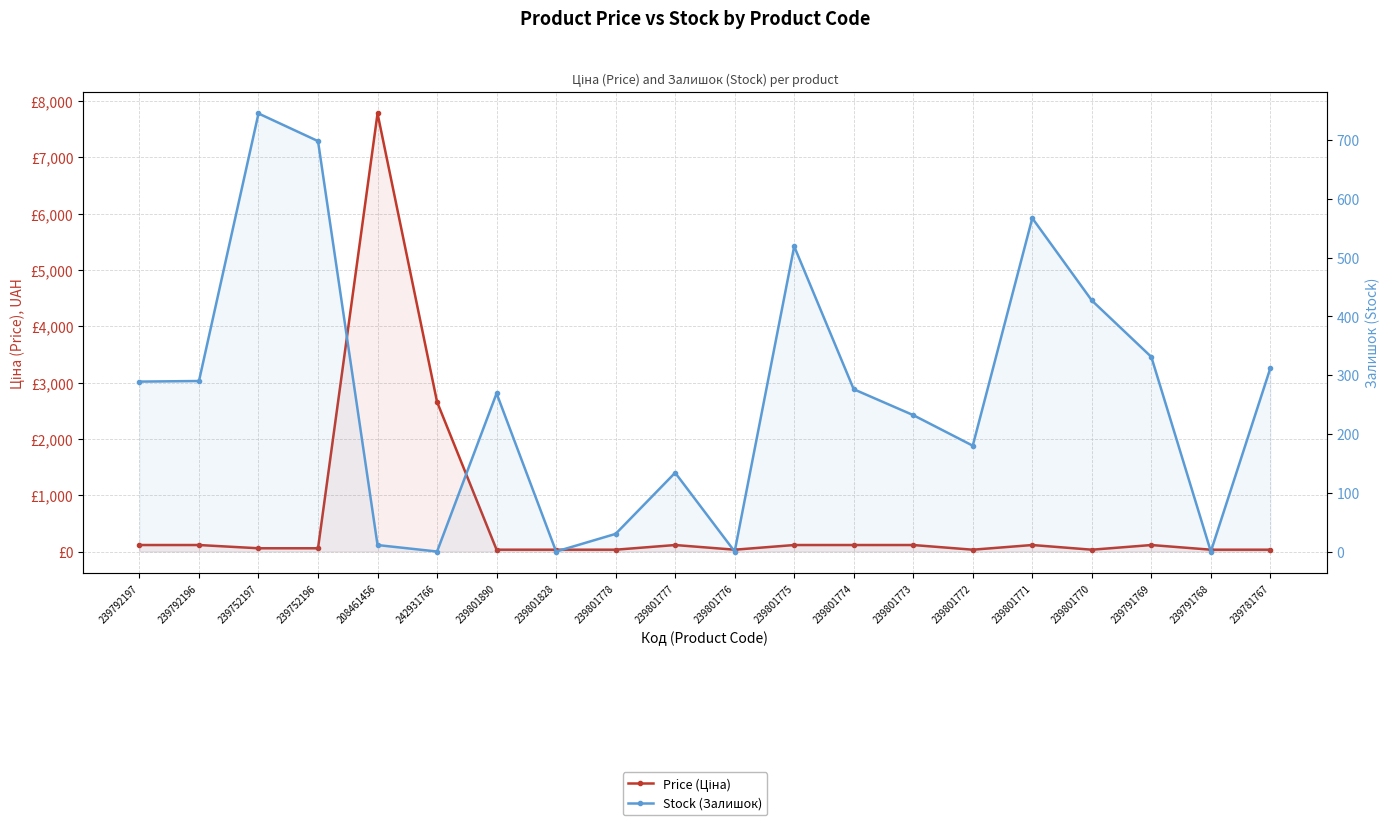

How many lines are shown in the chart?

2